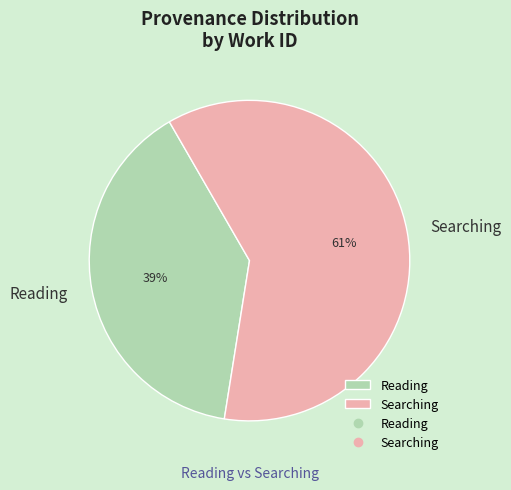

Which category accounts for the majority?

Searching